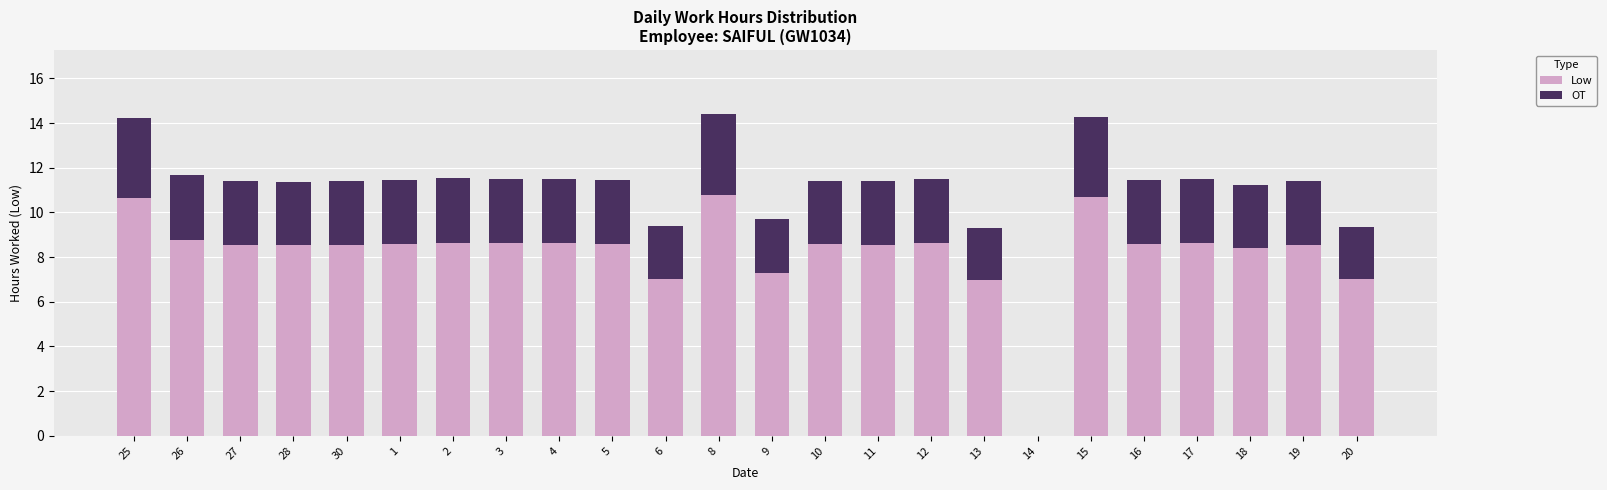

Where does the Low series first go above 8?

25